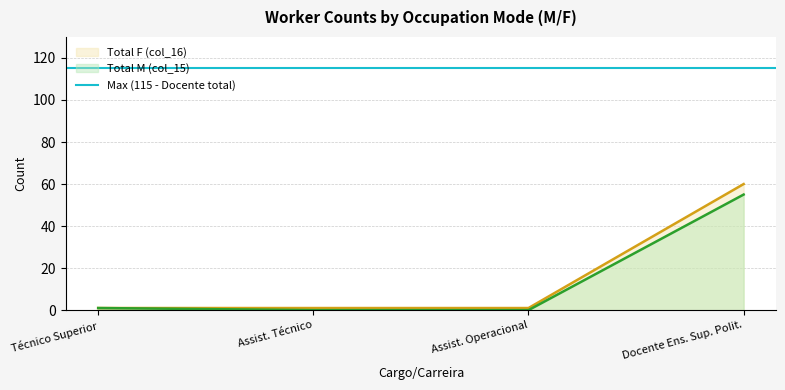

At Técnico Superior, list the series in order from smallest to largest.

Total F (col_16), Total M (col_15)